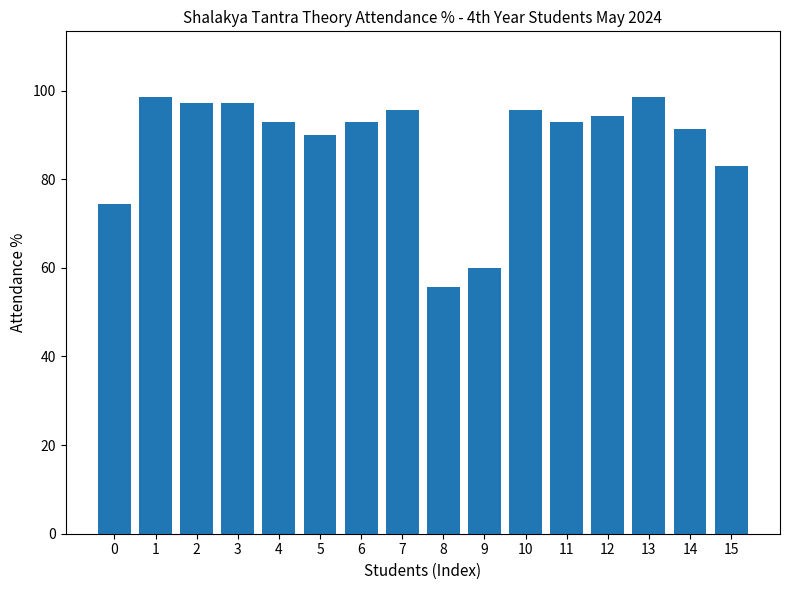

How many categories are shown in the chart?

16